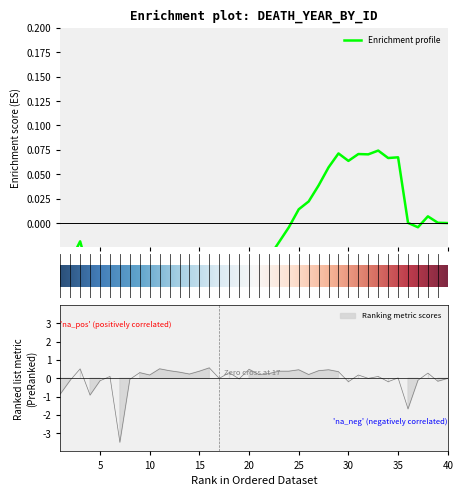

How many interior local peaks (higher than both neighbors) does the data have?

13